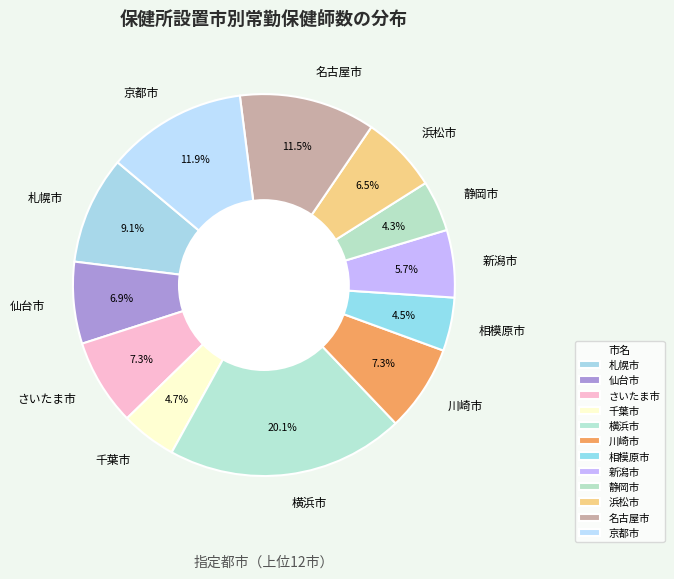

True or false: 横浜市 accounts for 10% of the total.

False